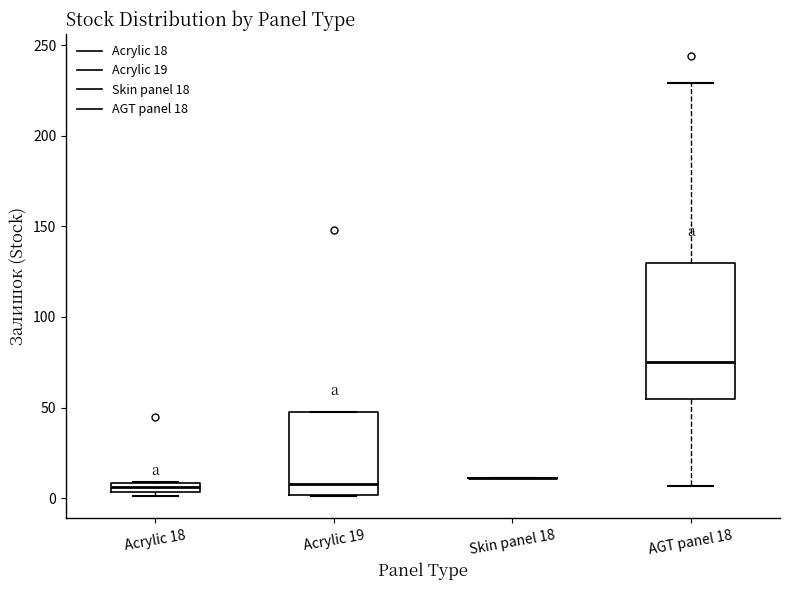

Where is the upper edge of the box for Acrylic 19 on the y-axis? The values are not printed on the chart, so give them approximately, as read against the axis.

50